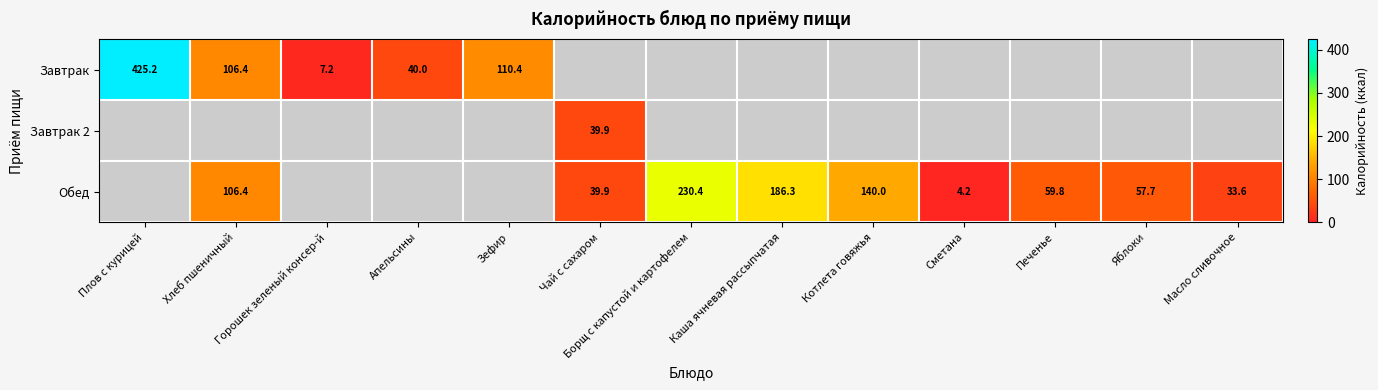

At which label does Завтрак reach its minimum?

Горошек зеленый консер-й